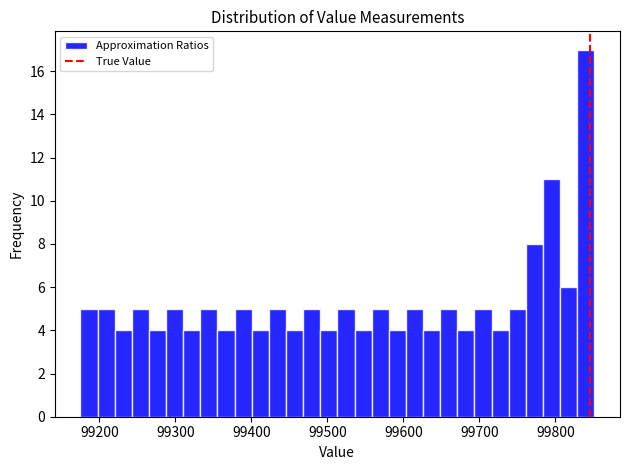

Around what value on the x-axis is the tallest bar? Give the approximate position of its centre, as read against the axis.

99840